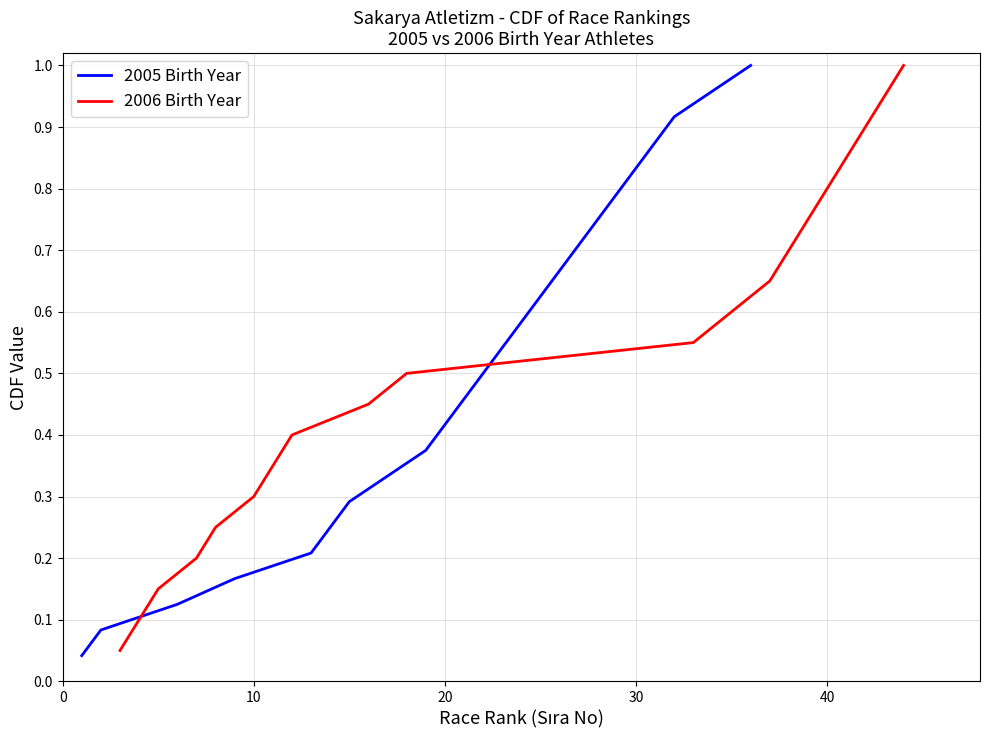

What is the sum of all values?

10.5